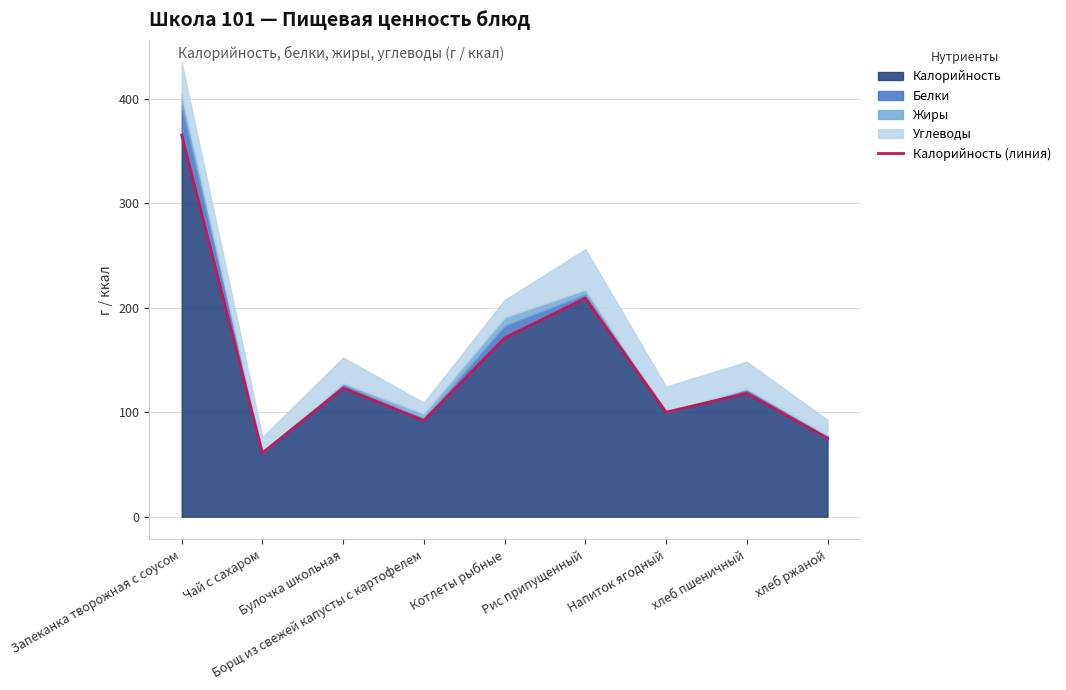

Read the value at Запеканка творожная с соусом, to the nearest 50.

350